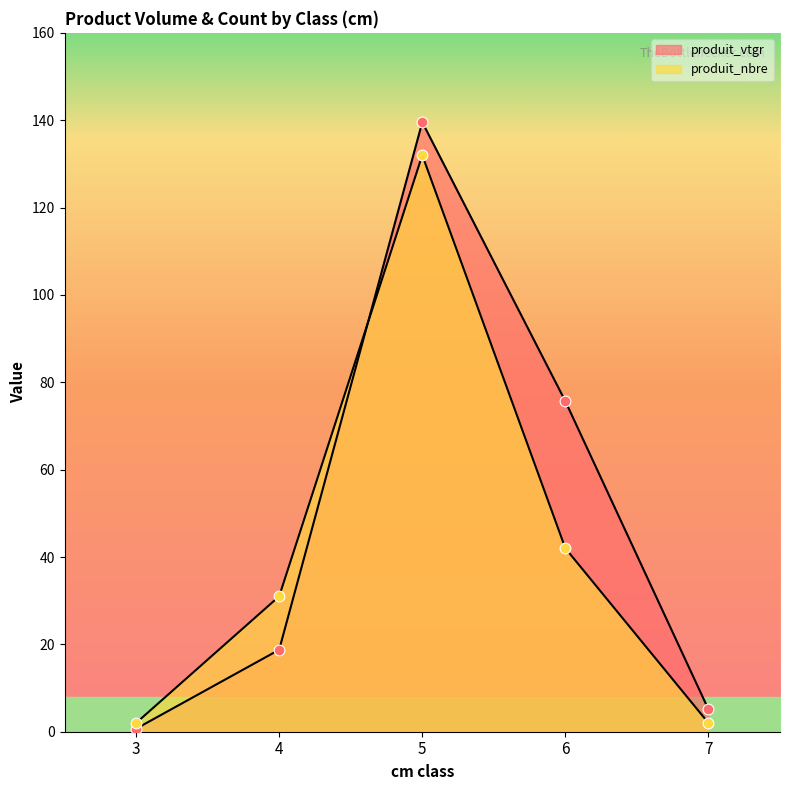

Is the value of produit_nbre at 7 greater than the value of produit_vtgr at 5?

No